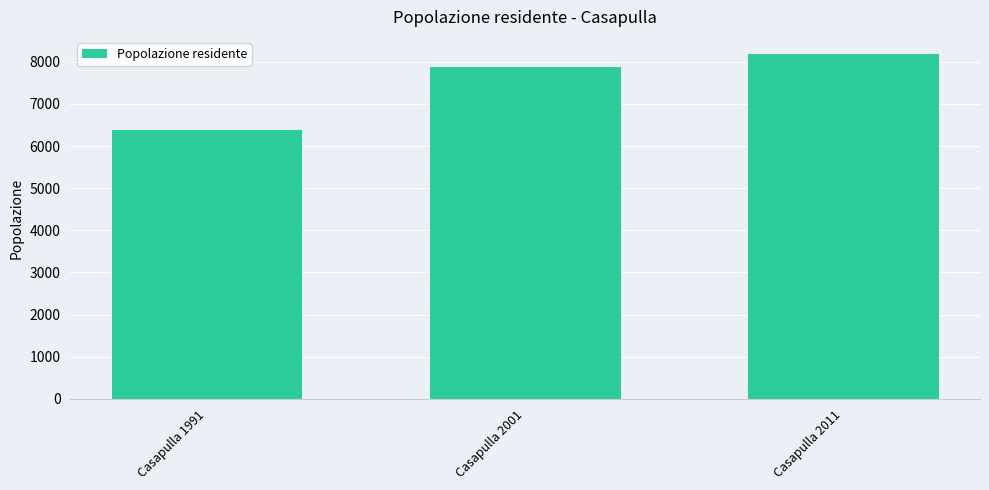

What is the greatest value displayed?

8180